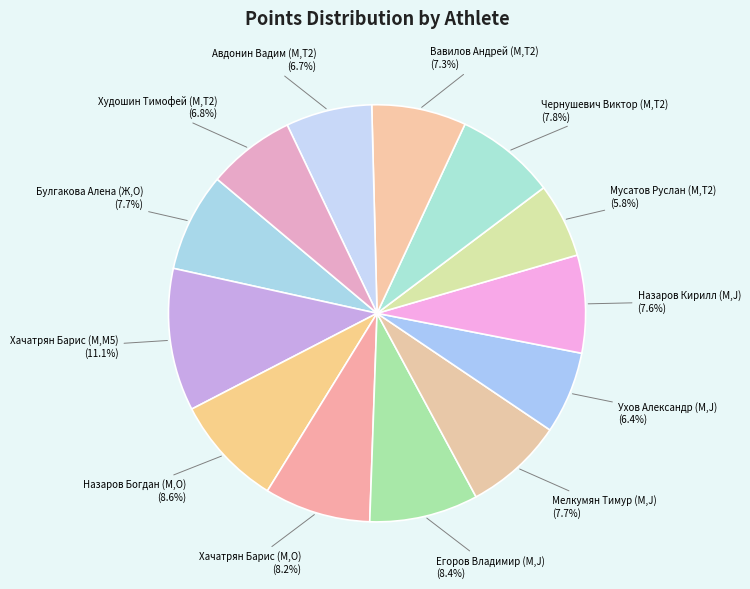

What percentage is NOT represented by Назаров Кирилл (М,J)?

92.4%